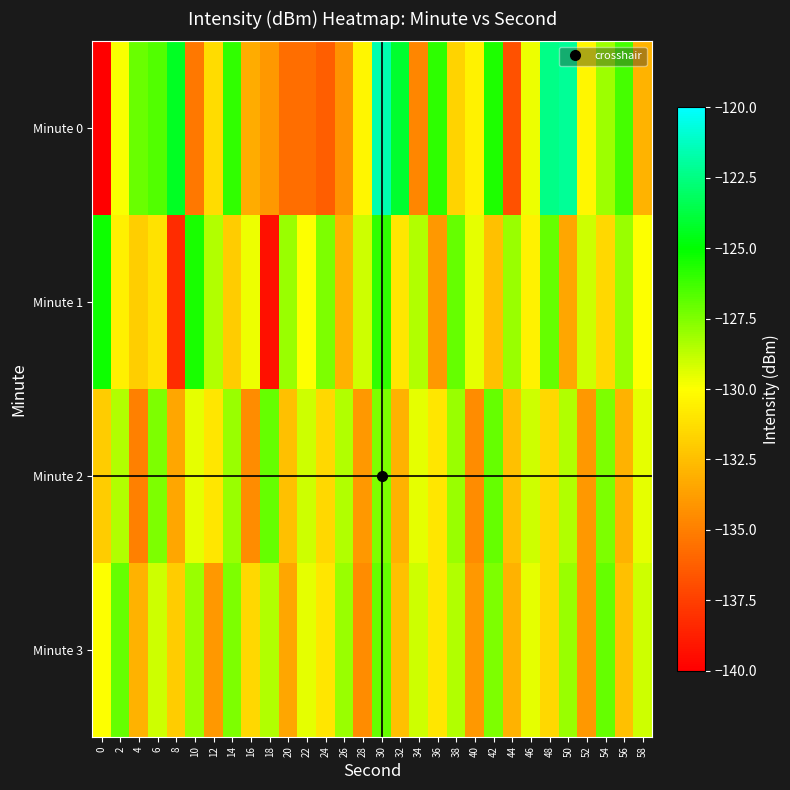

Rank the series at 0 from highest to lowest value.

Minute 1, Minute 3, Minute 2, Minute 0